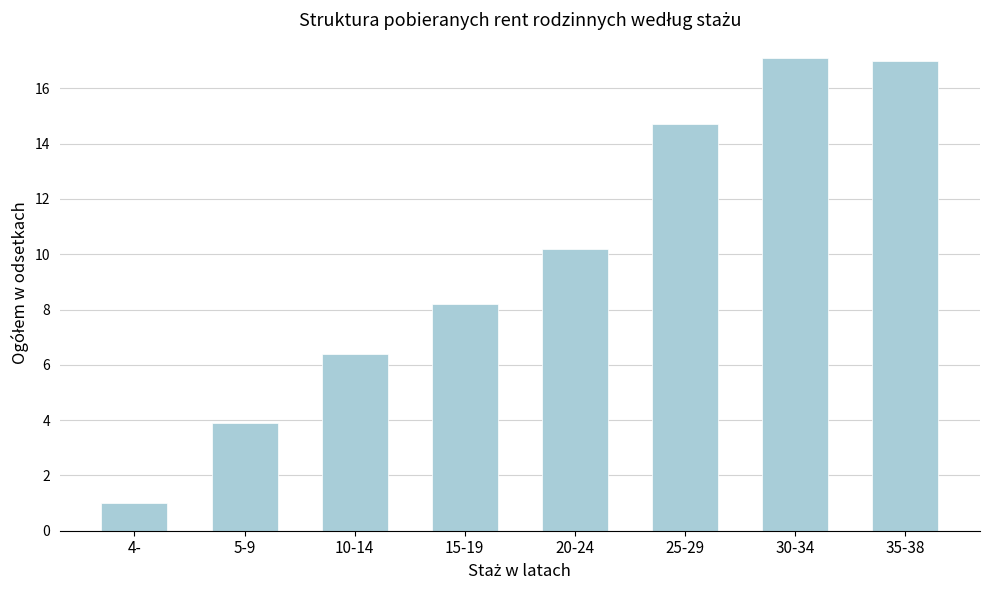

Reading right to left, extract all data points from this chart.

17.0	17.1	14.7	10.2	8.2	6.4	3.9	1.0